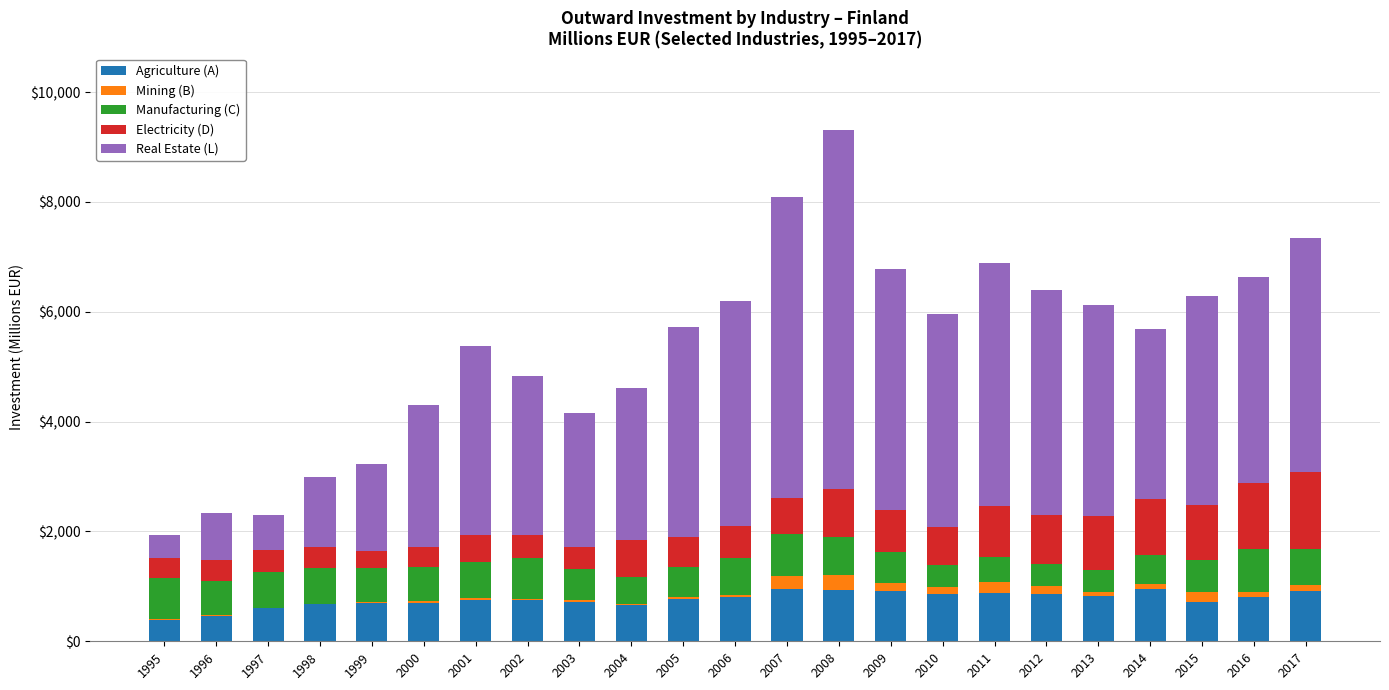

At which category is the sum across all series the highest?

2008